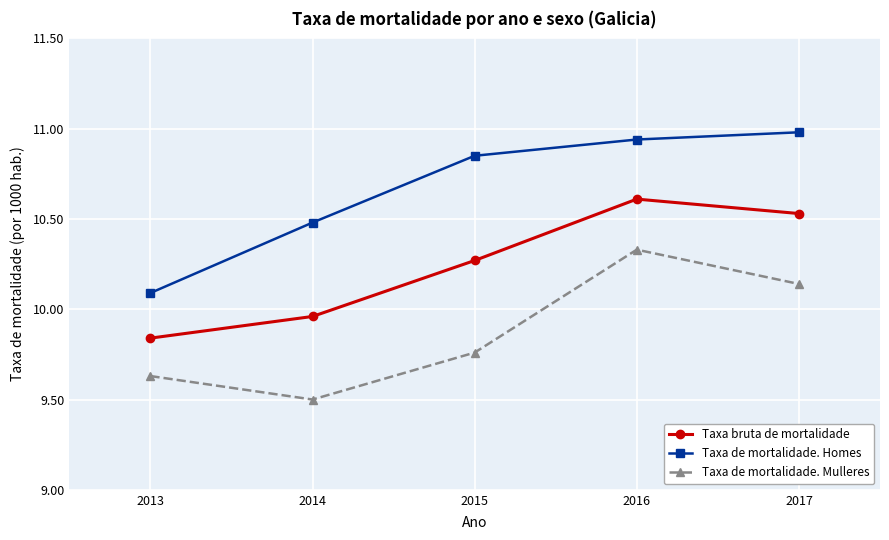

Which series has the widest spread of values?

Taxa de mortalidade. Homes